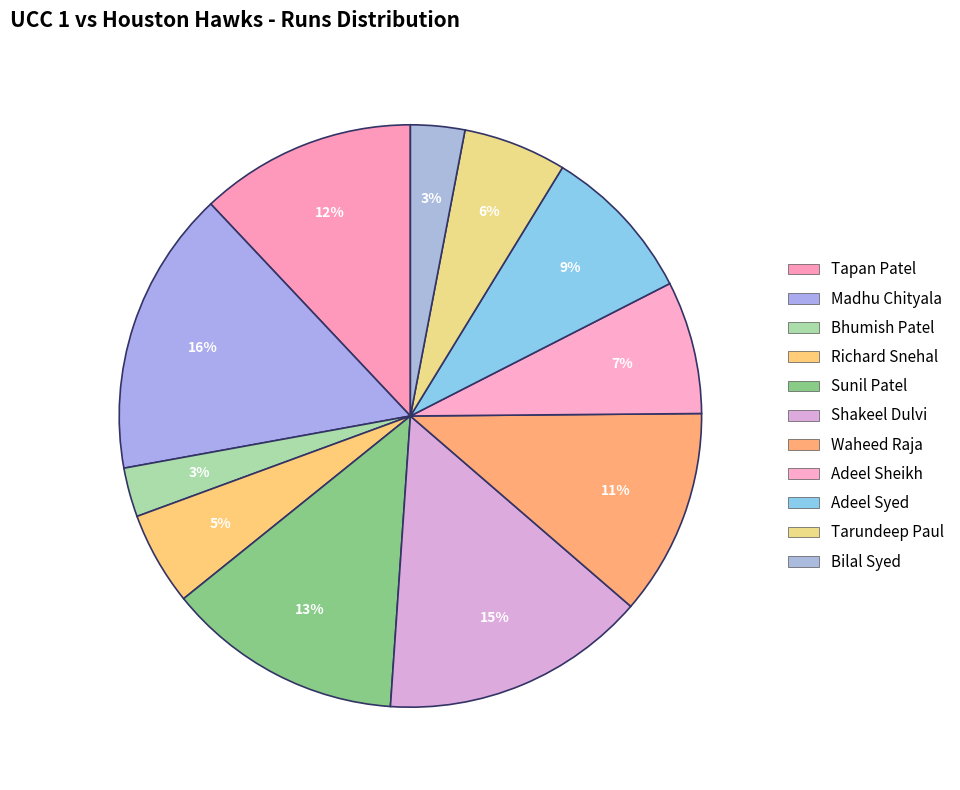

To the nearest percent, what is the combined percentage of Richard Snehal and Tarundeep Paul?

11%